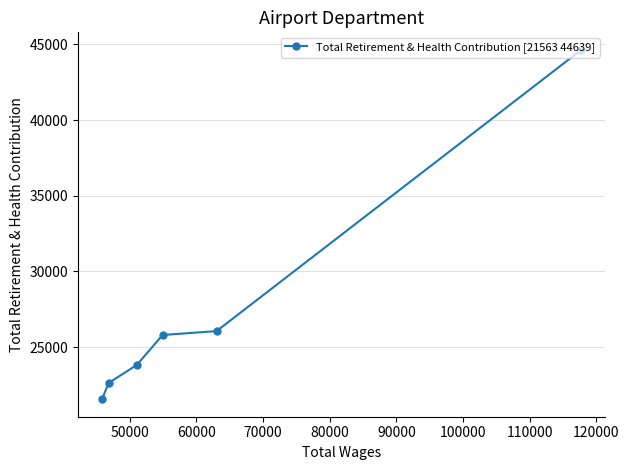

What is the value of the 6th point from the left?

44639